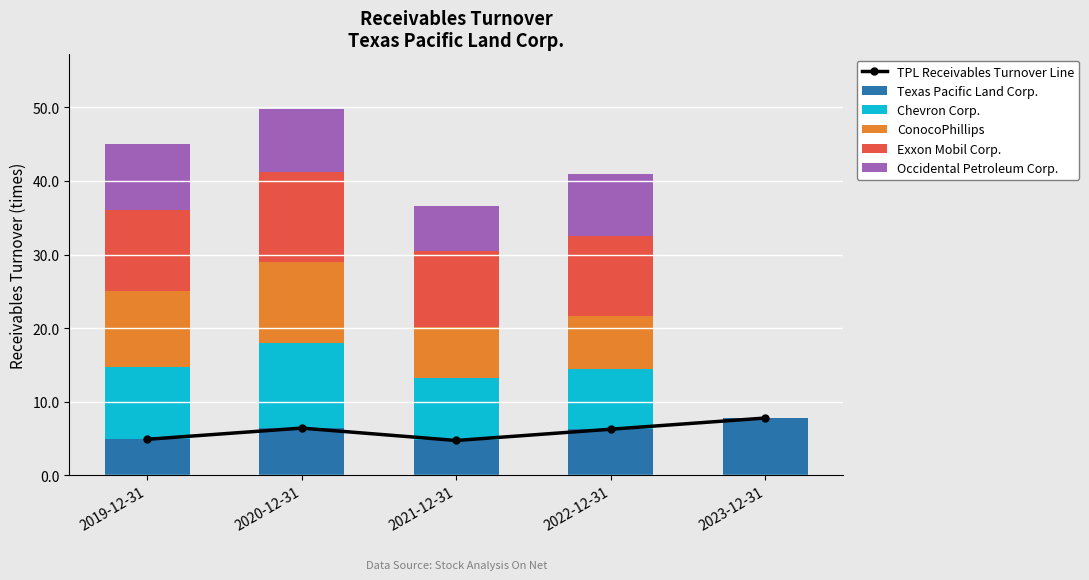

What is the highest value of the Exxon Mobil Corp. series?

12.1